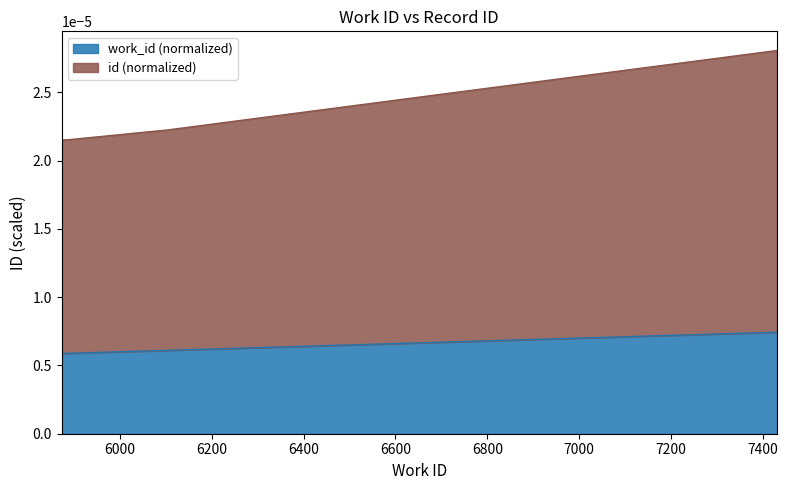

Does the chart have visible grid lines?

No